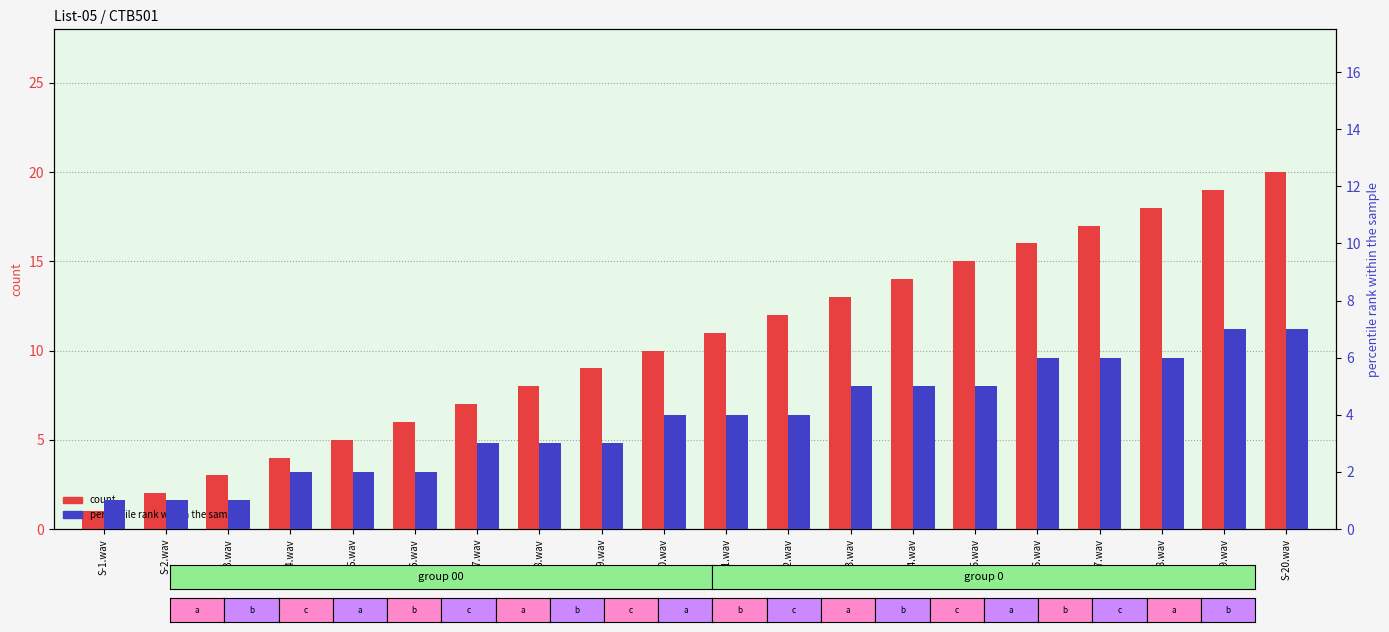

Reading left to right, list all the values displayed in this chart.

count: S-1.wav=1	S-2.wav=2	S-3.wav=3	S-4.wav=4	S-5.wav=5	S-6.wav=6	S-7.wav=7	S-8.wav=8	S-9.wav=9	S-10.wav=10	S-11.wav=11	S-12.wav=12	S-13.wav=13	S-14.wav=14	S-15.wav=15	S-16.wav=16	S-17.wav=17	S-18.wav=18	S-19.wav=19	S-20.wav=20
percentile rank within the sample: S-1.wav=1	S-2.wav=1	S-3.wav=1	S-4.wav=2	S-5.wav=2	S-6.wav=2	S-7.wav=3	S-8.wav=3	S-9.wav=3	S-10.wav=4	S-11.wav=4	S-12.wav=4	S-13.wav=5	S-14.wav=5	S-15.wav=5	S-16.wav=6	S-17.wav=6	S-18.wav=6	S-19.wav=7	S-20.wav=7